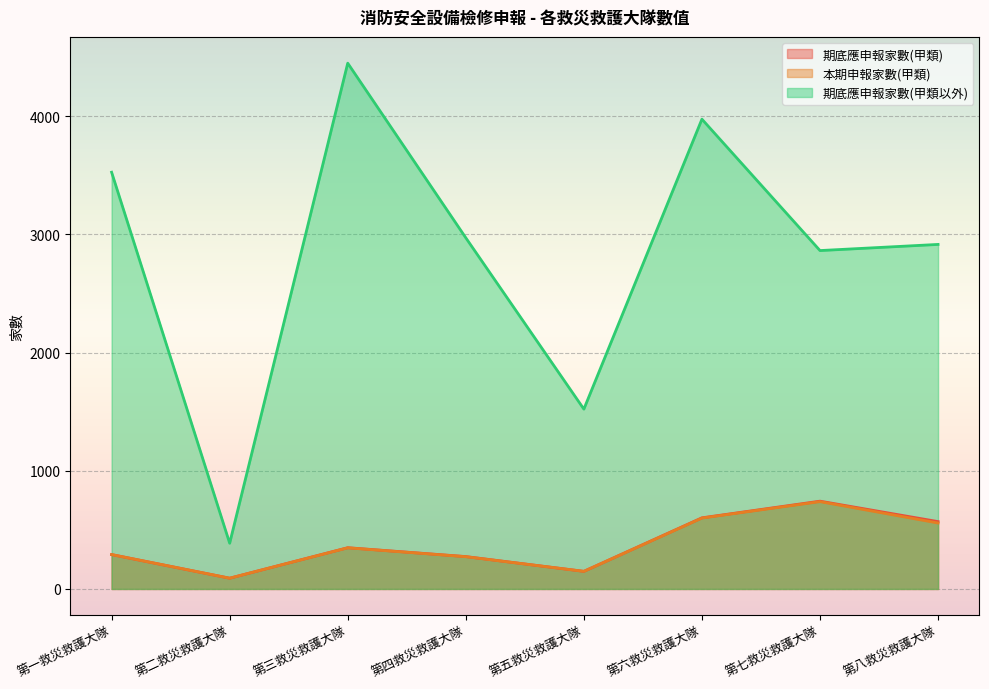

Where is the first local minimum for 期底應申報家數(甲類以外)?

第二救災救護大隊